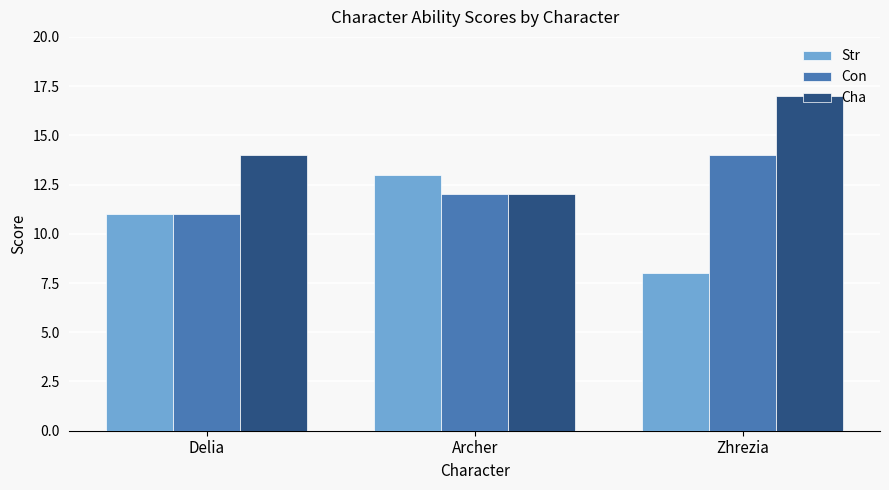

What is the total value across all series at Archer?

37